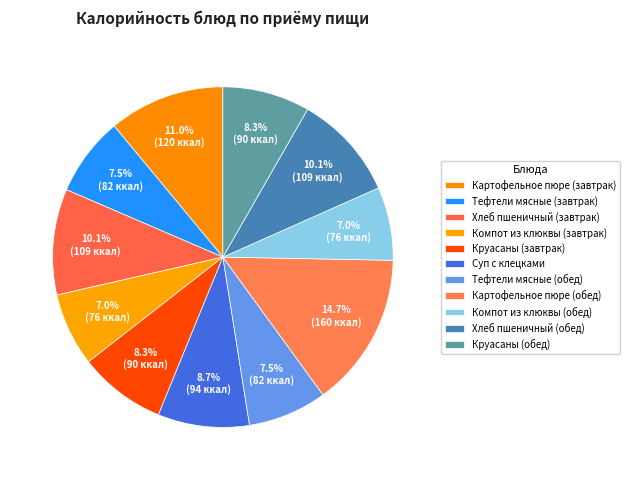

What percentage is the Хлеб пшеничный (завтрак) slice, to the nearest percent?

10%